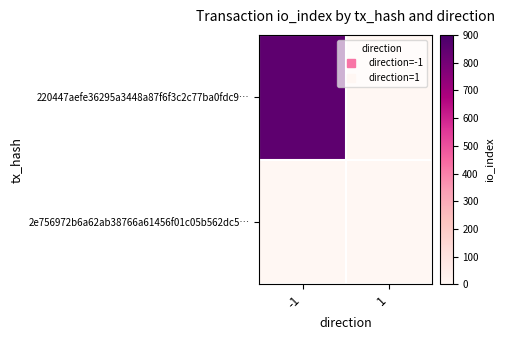

Reading left to right, list all the values displayed in this chart.

220447aefe36295a3448a87f6f3c2c77ba0fdc9…: -1=849	1=0
2e756972b6a62ab38766a61456f01c05b562dc5…: -1=0	1=0